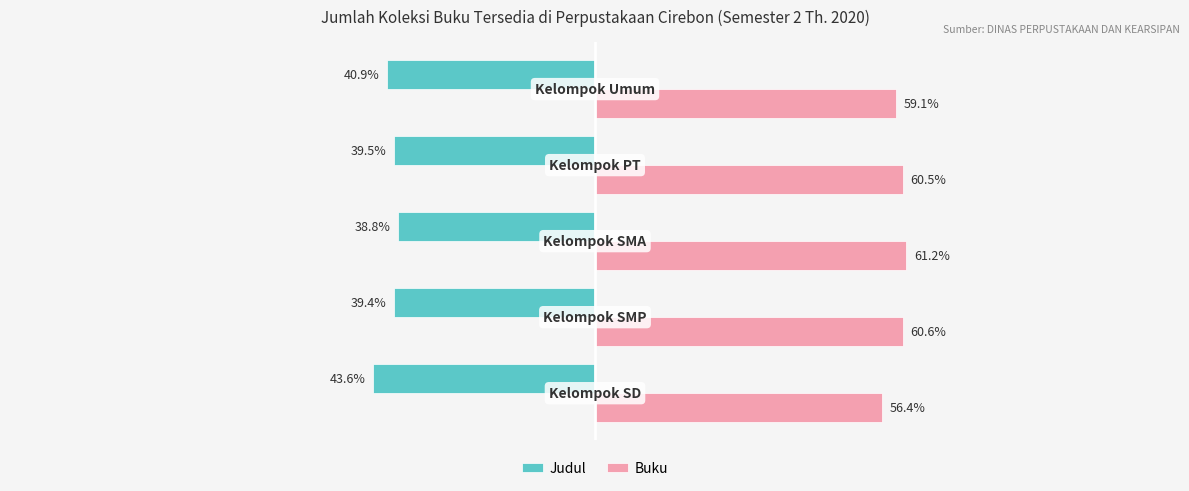

Rank the series by their maximum value, from lowest to highest.

Judul, Buku